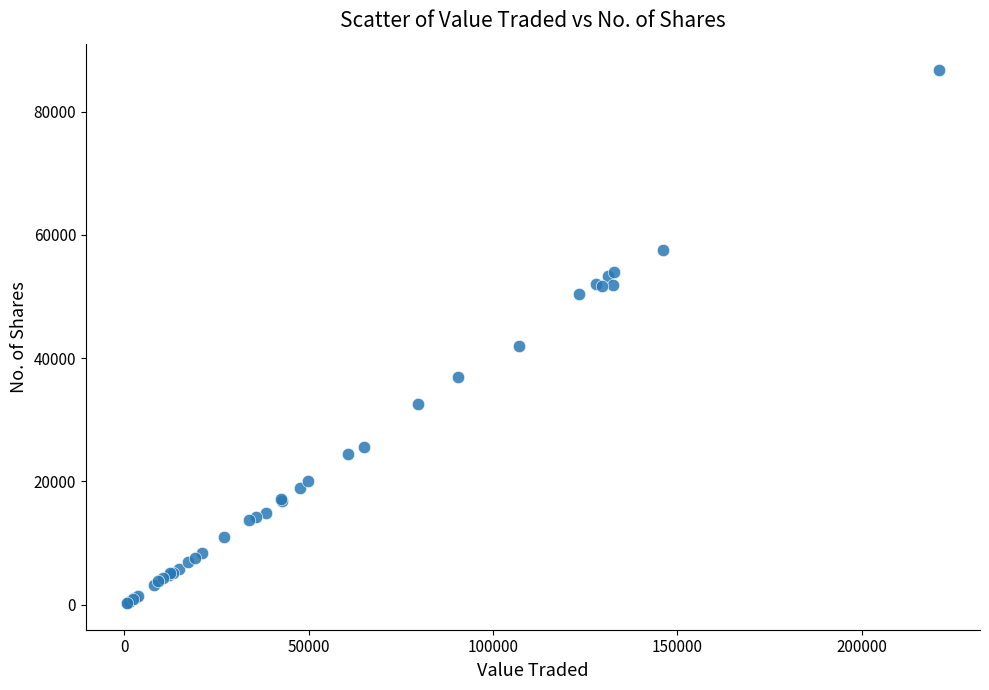

What Y value in the scatter plot is closest to 43486?

41972